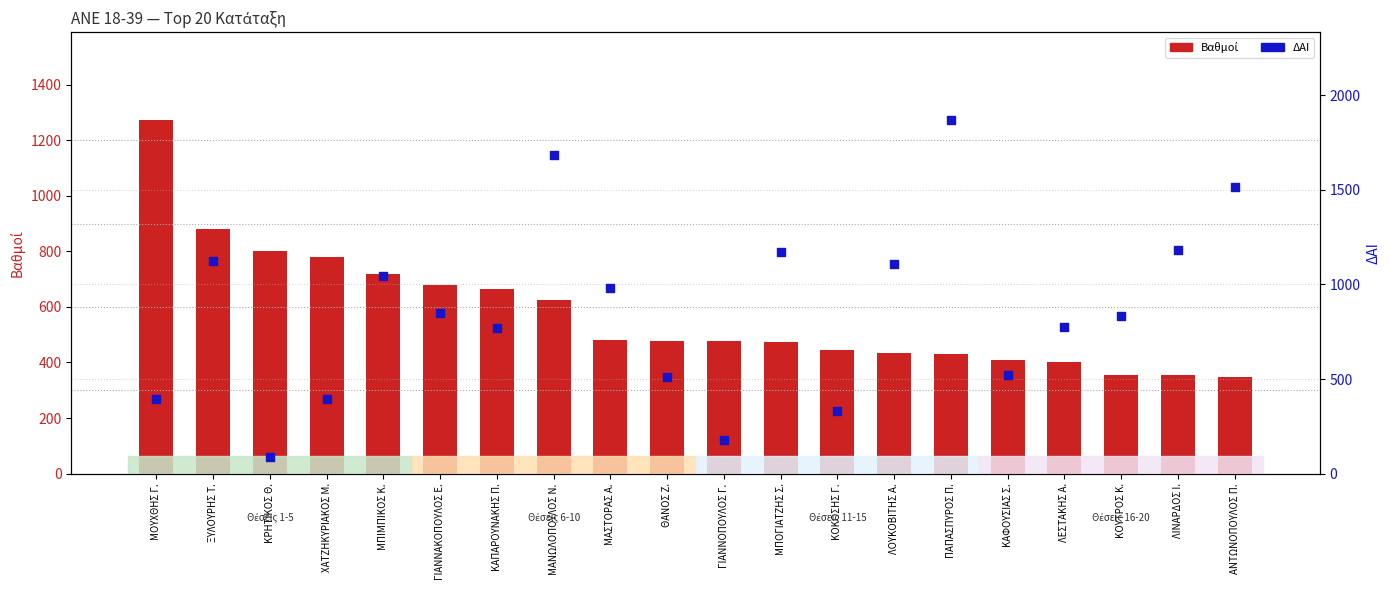

Is the value of Βαθμοί at ΜΑΣΤΟΡΑΣ Α. greater than the value of ΔΑΙ at ΜΑΣΤΟΡΑΣ Α.?

No